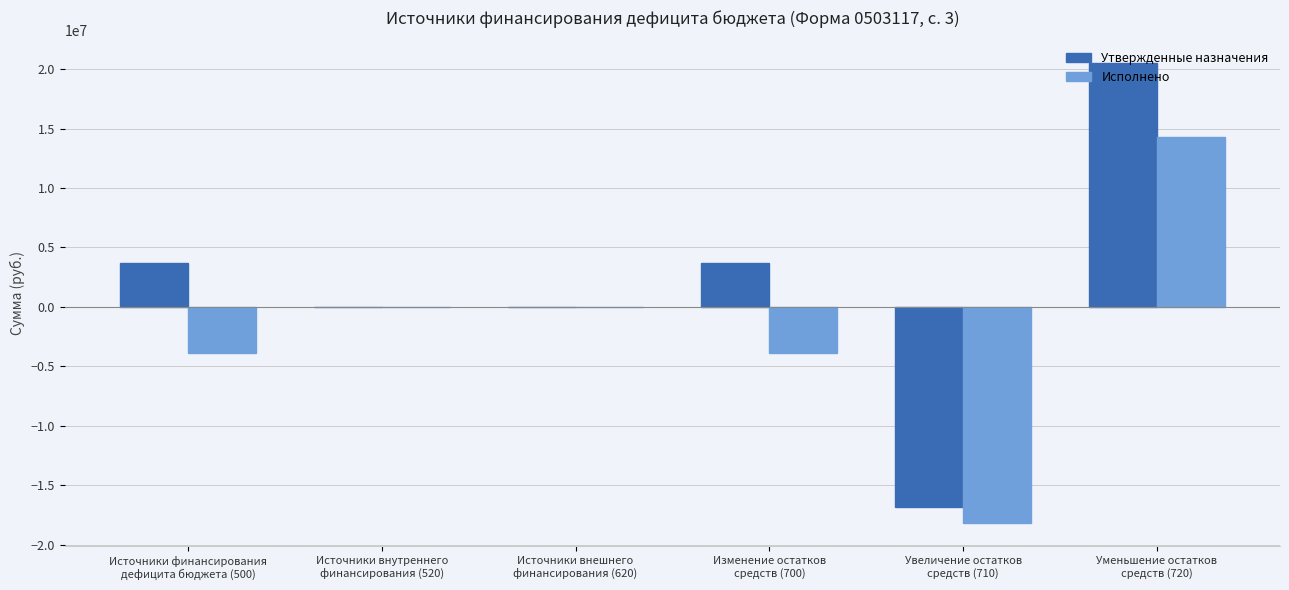

Which series has the largest total across all categories?

Утвержденные назначения